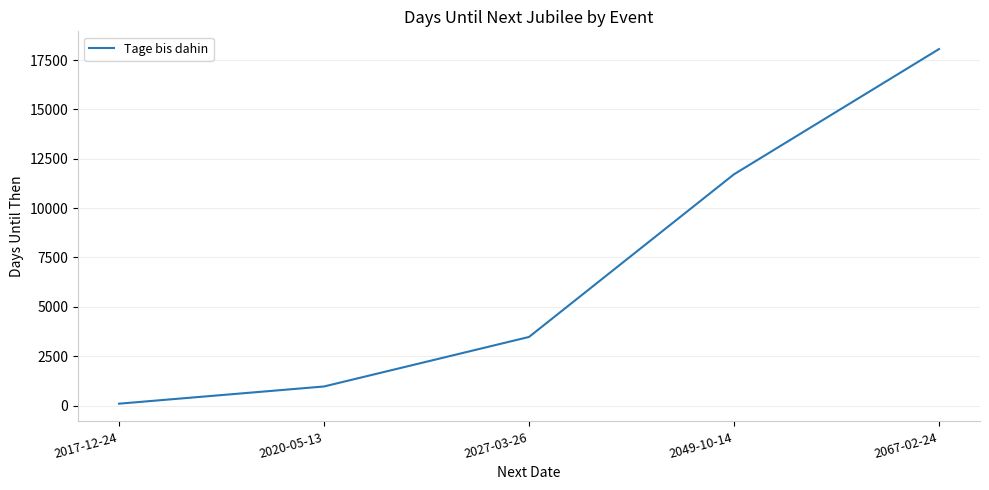

True or false: the data has more than 2 interior local peaks.

False